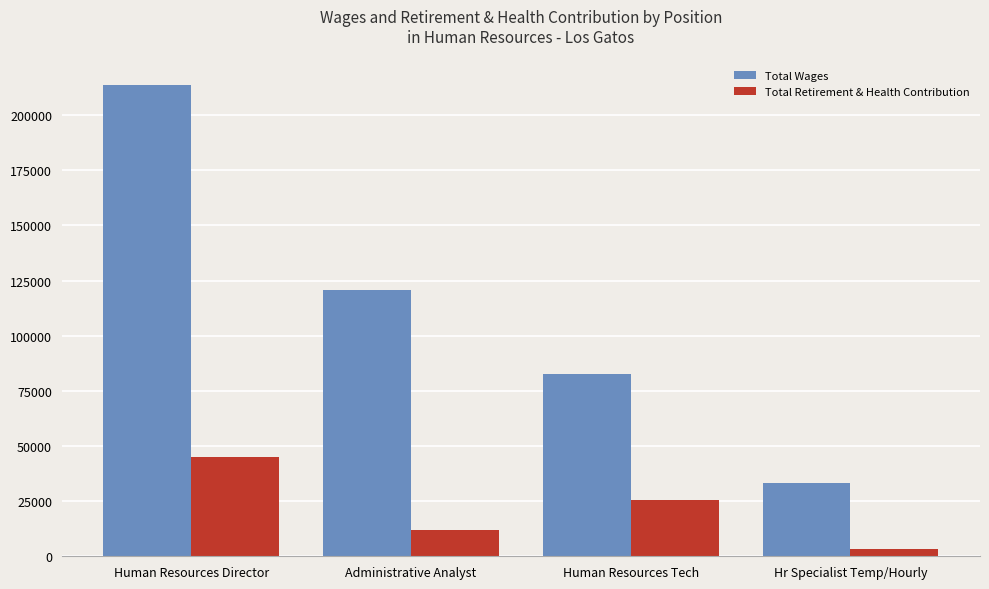

What are all the series names shown in the legend?

Total Wages, Total Retirement & Health Contribution